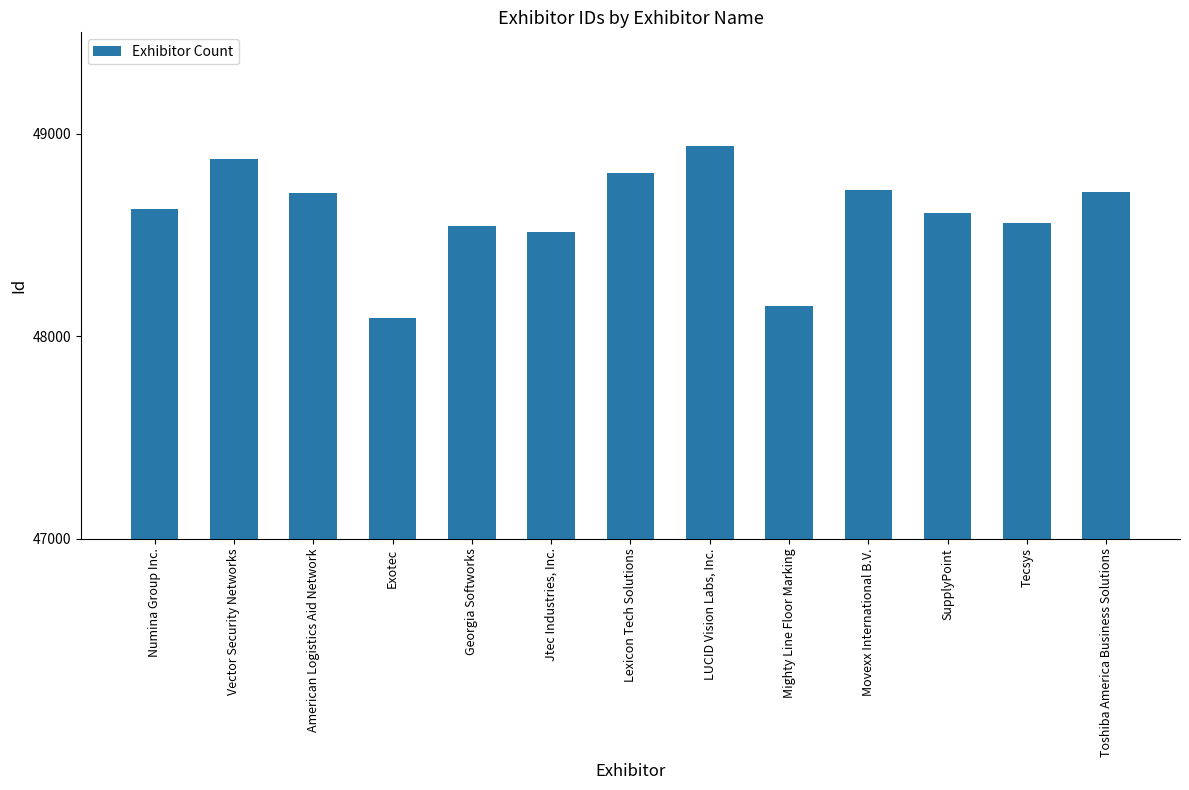

What is the sum of all values?

631855